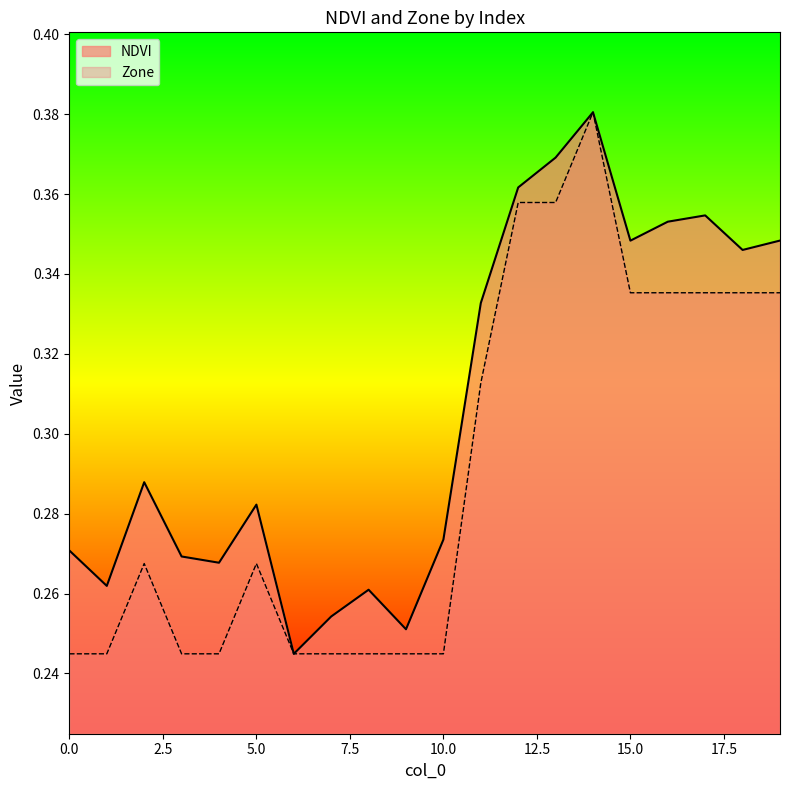

What is the total value across all series at 13?

0.7